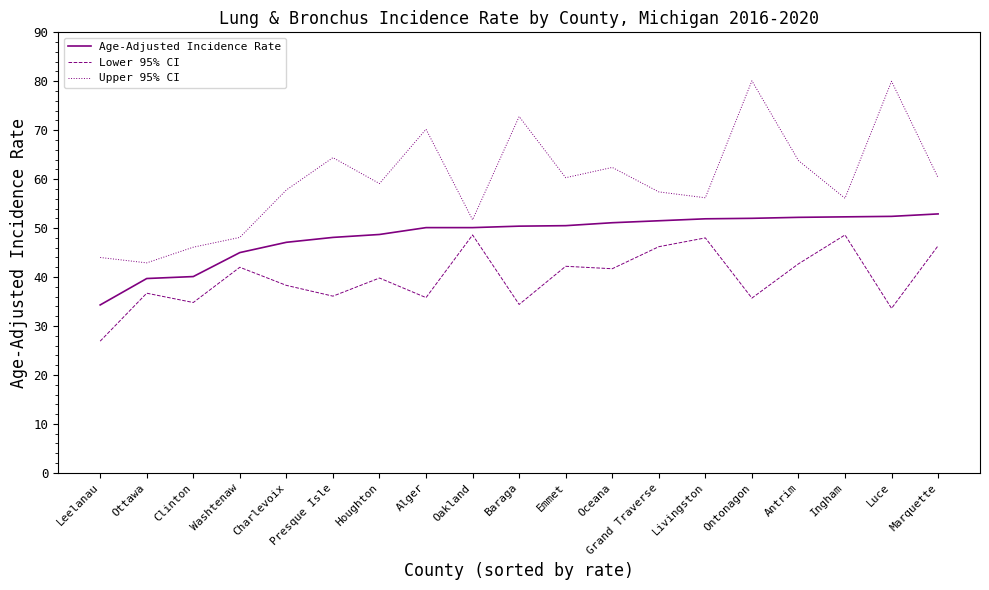

What is the difference between the second highest and minimum values in the Age-Adjusted Incidence Rate series?

18.1